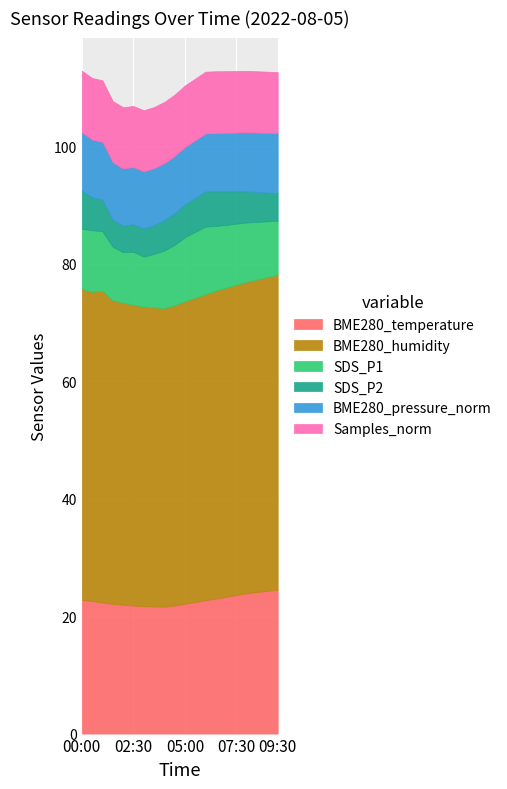

How many lines are shown in the chart?

6